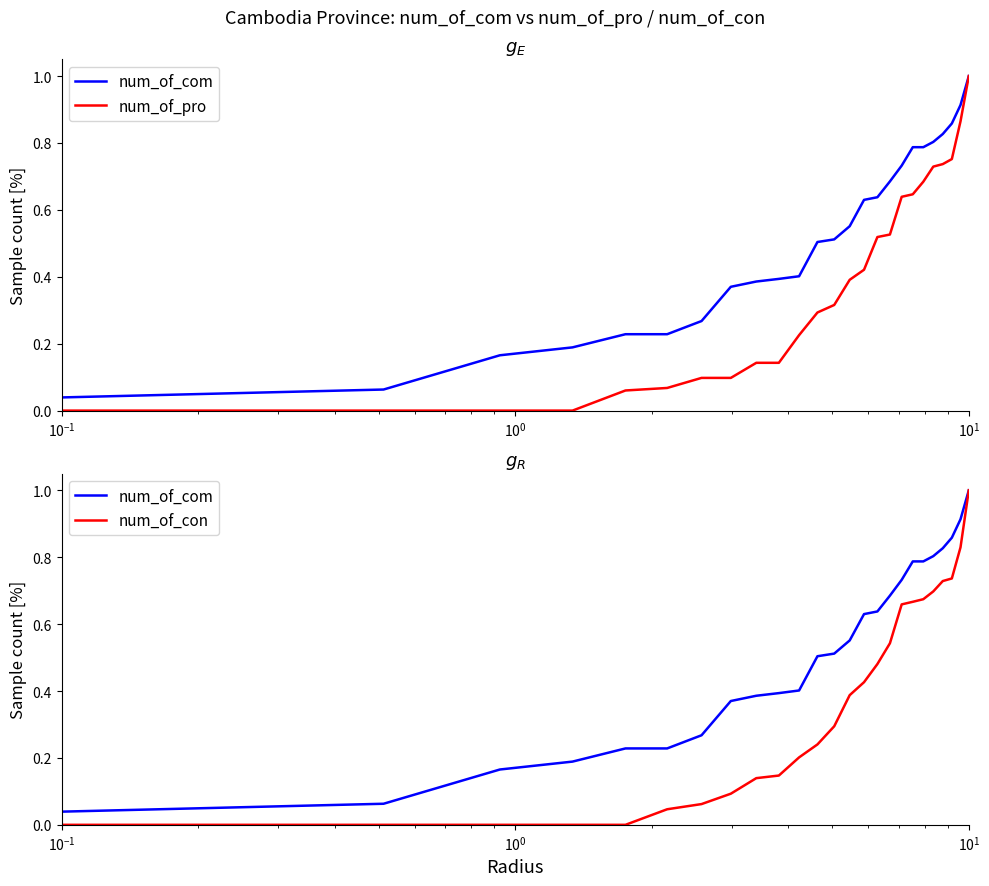

At how many categories does at least one series exceed 0?

25